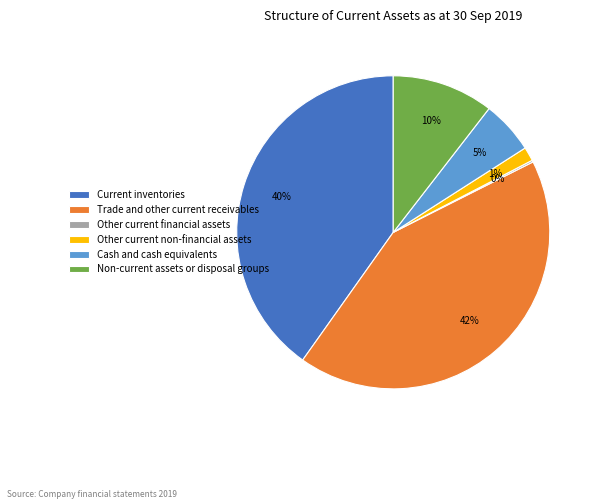

Between Other current non-financial assets and Current inventories, which is larger?

Current inventories